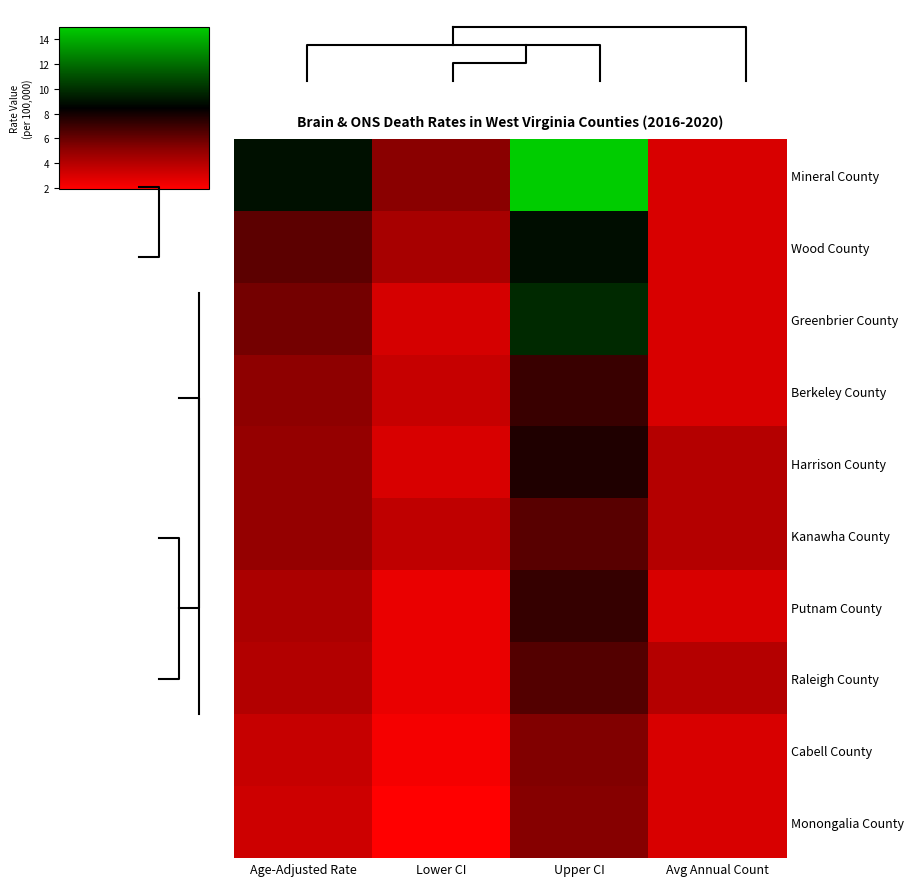

The Berkeley County series shows 2.3 at Upper CI. True or false?

False